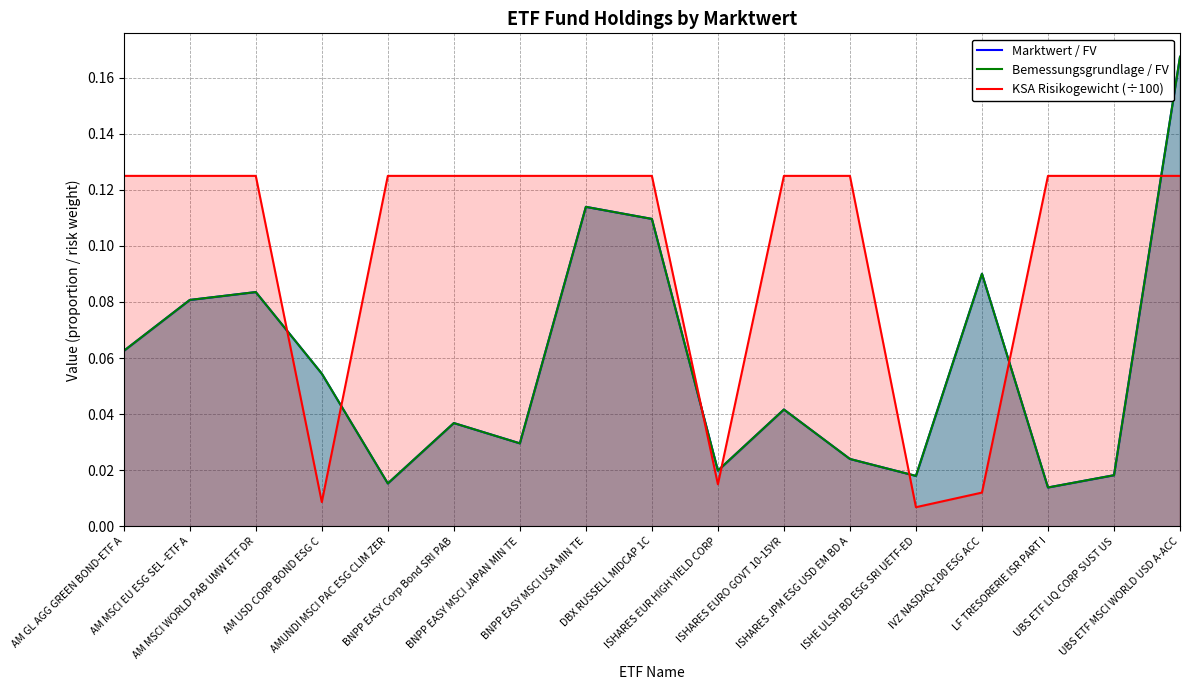

Reading right to left, what are all the values shown in this chart?

Marktwert / FV: 0.2	0.0	0.0	0.1	0.0	0.0	0.0	0.0	0.1	0.1	0.0	0.0	0.0	0.1	0.1	0.1	0.1
Bemessungsgrundlage / FV: 0.2	0.0	0.0	0.1	0.0	0.0	0.0	0.0	0.1	0.1	0.0	0.0	0.0	0.1	0.1	0.1	0.1
KSA Risikogewicht (÷100): 0.1	0.1	0.1	0.0	0.0	0.1	0.1	0.0	0.1	0.1	0.1	0.1	0.1	0.0	0.1	0.1	0.1